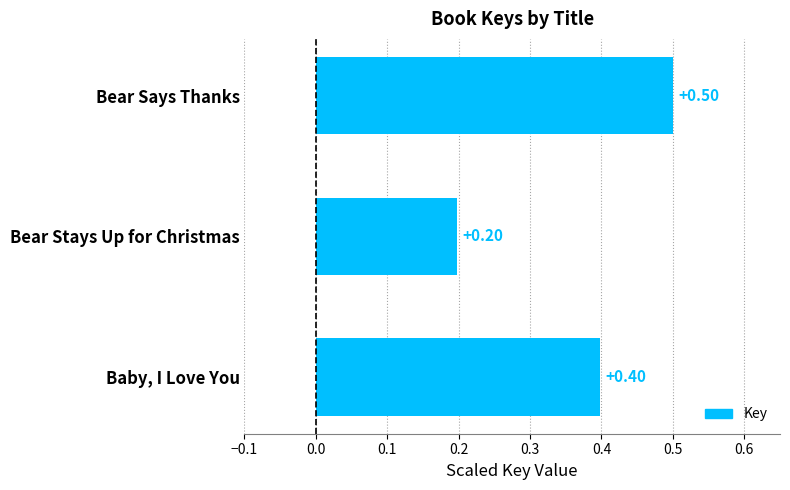

List the labels in order of value, smallest first.

Bear Stays Up for Christmas, Baby, I Love You, Bear Says Thanks